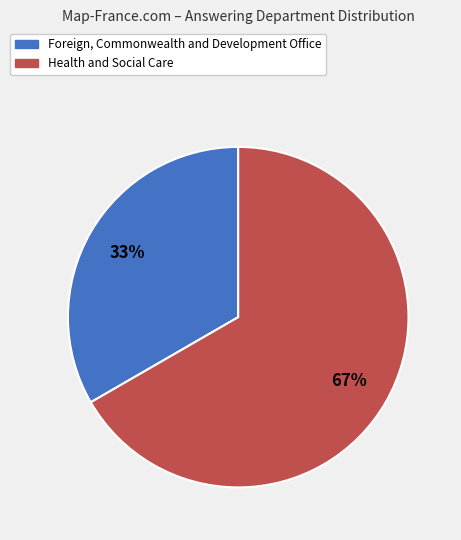

Does any single category account for the majority?

Yes